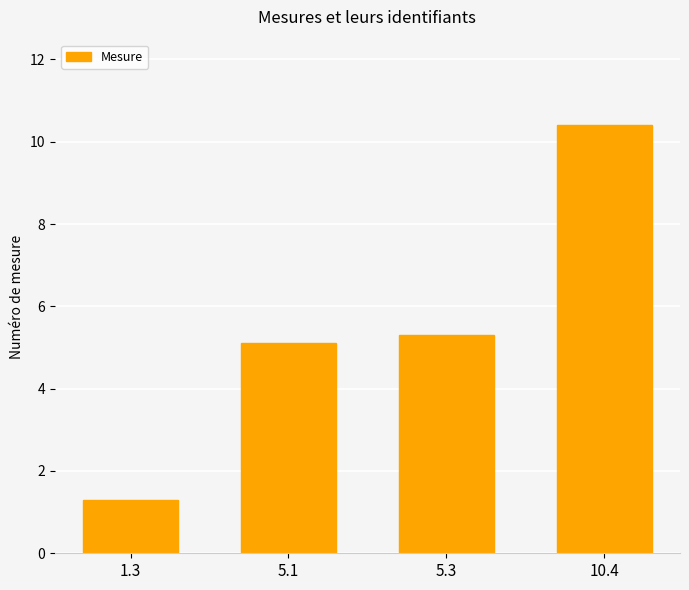

What is the label of the 3rd bar from the left?

5.3